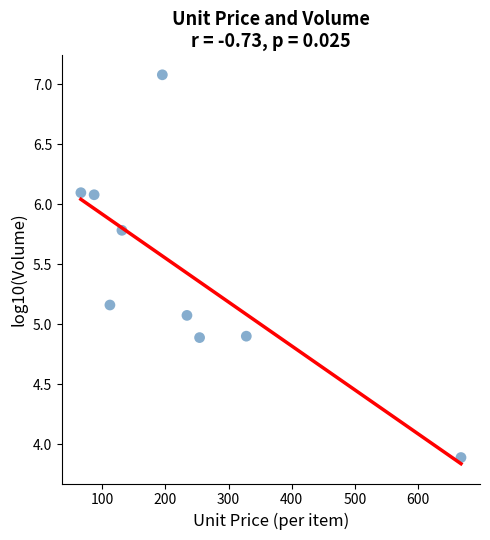

What is the range of X values (max minus min)?

602.0